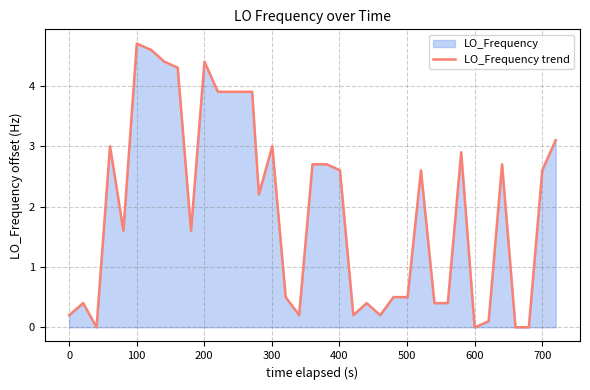

What is the difference between the maximum and minimum values?

4.7